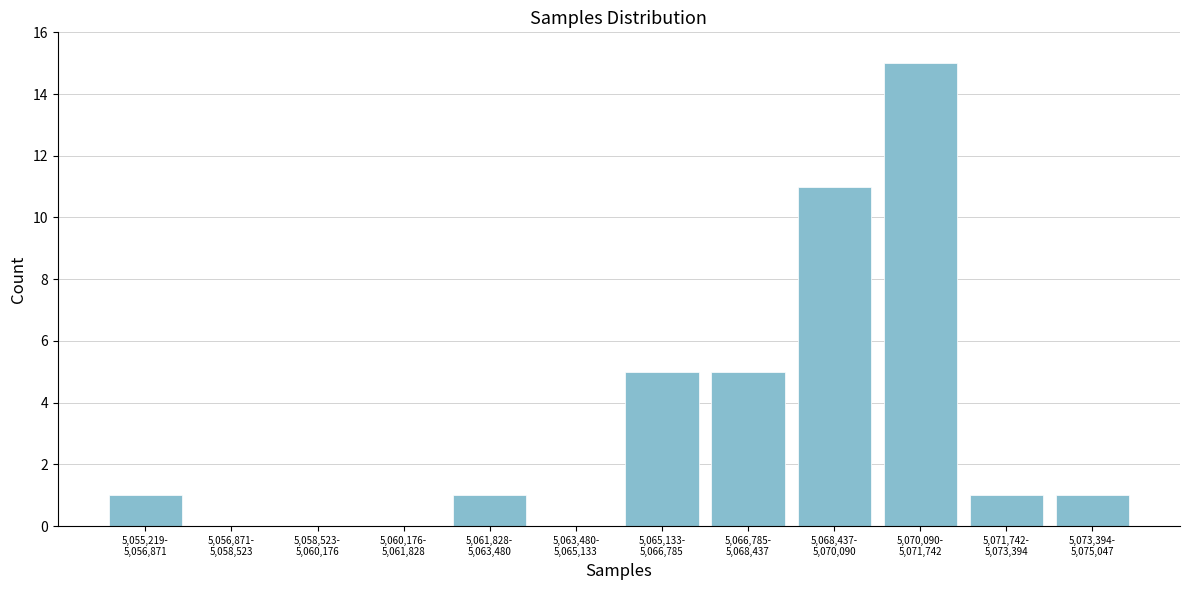

What is the greatest value displayed?

15